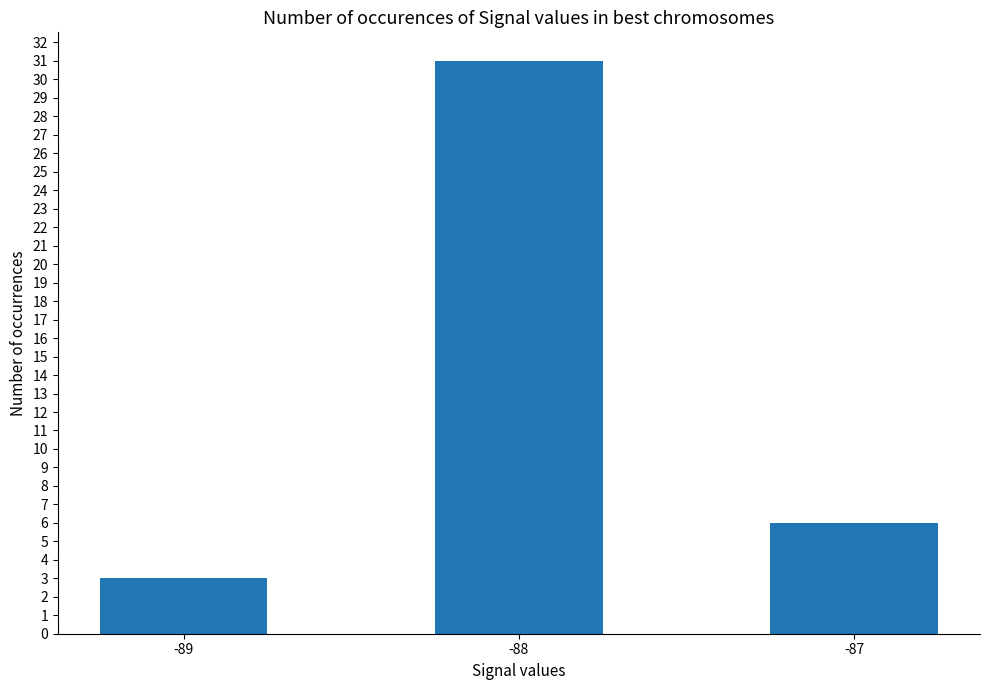

What is the approximate value at -89?

3